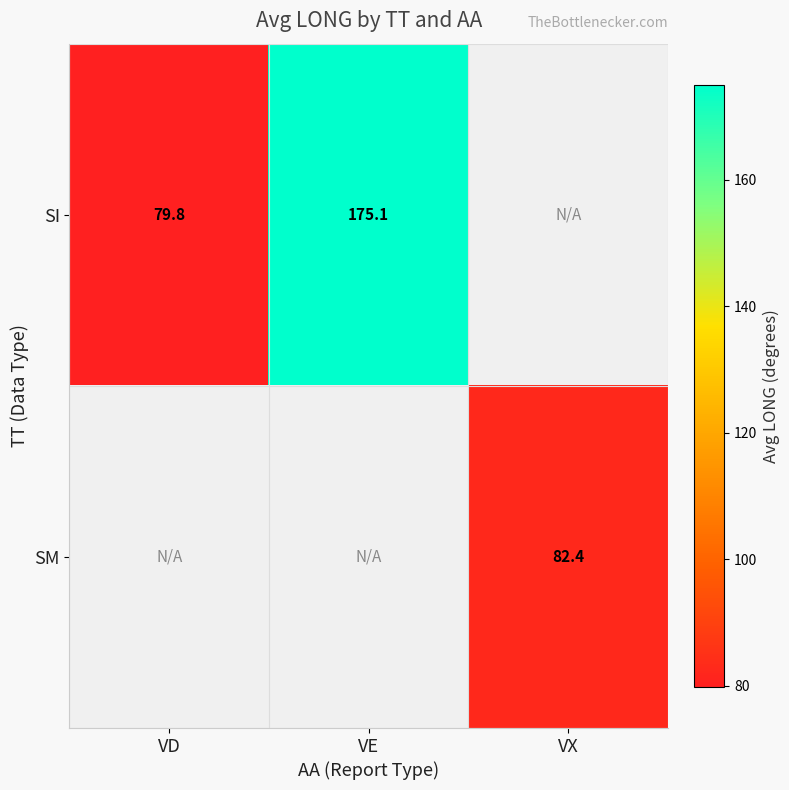

Which has a higher value, VX or VE?

VE